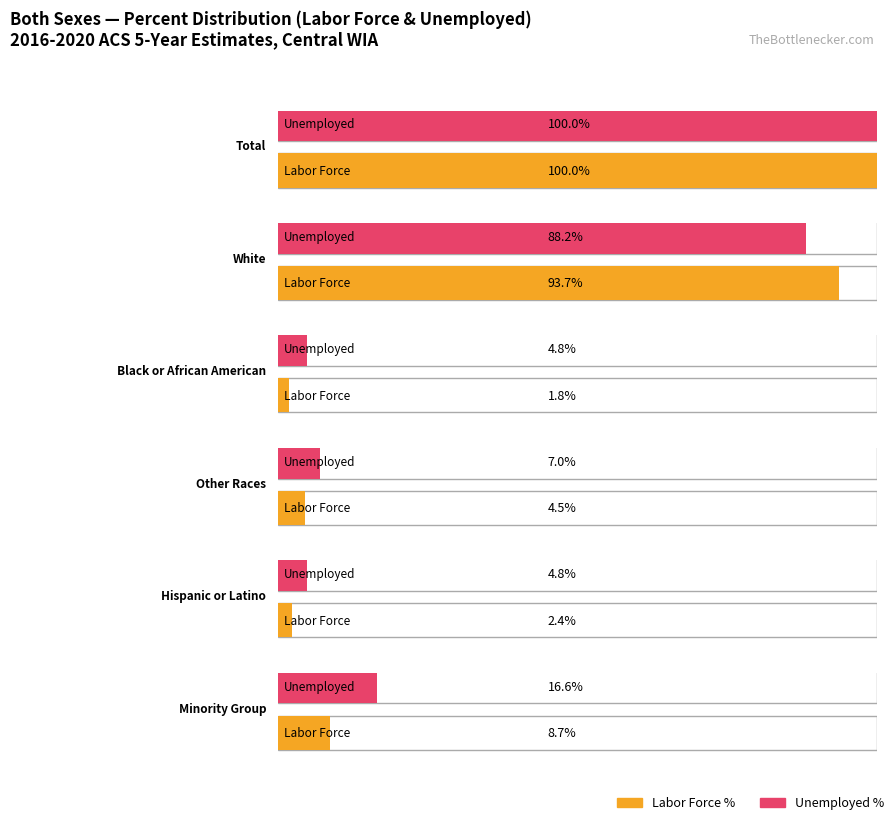

At which label is Employed closest to 50?

Minority Group